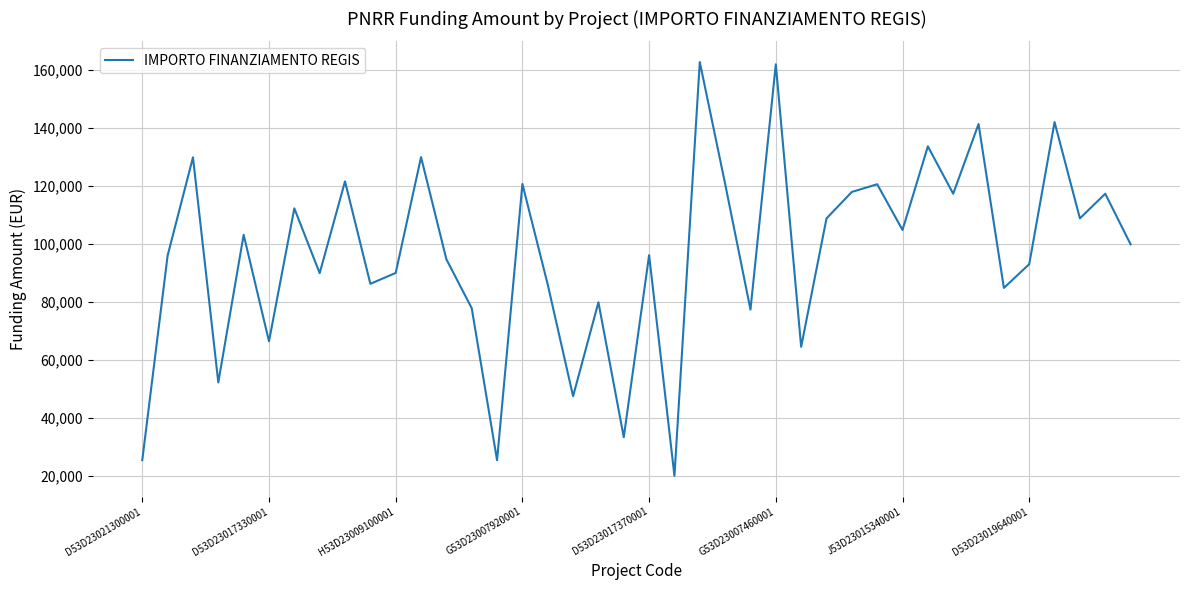

What is the smallest value displayed?

20115